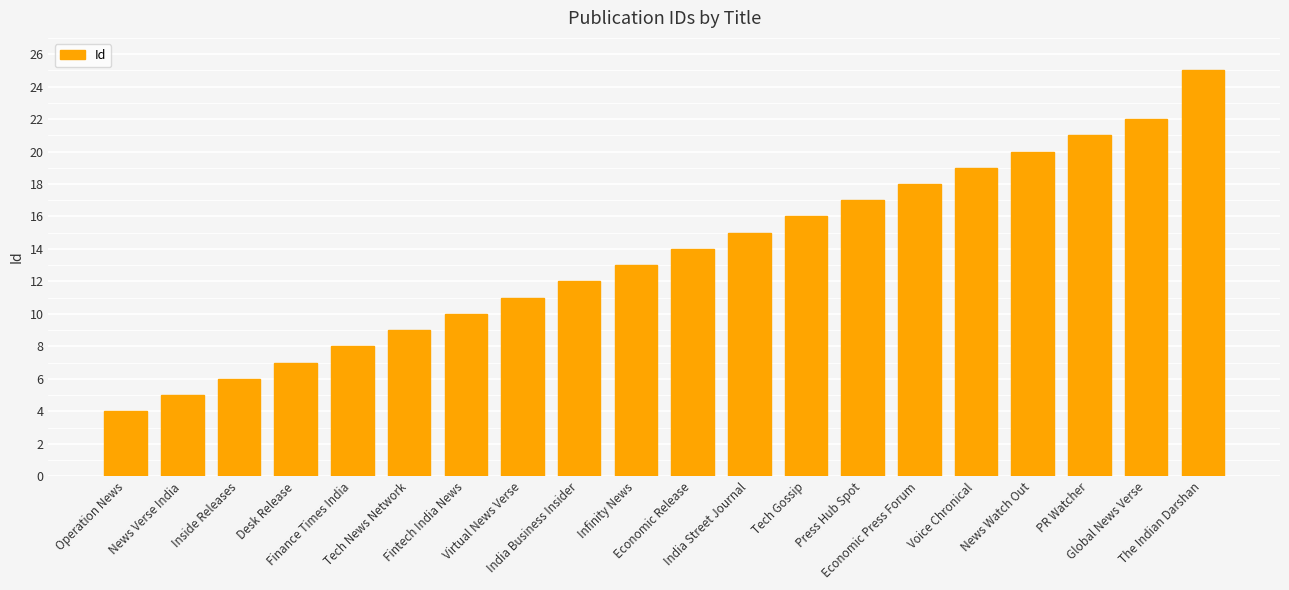

What is the sum of all values?

272